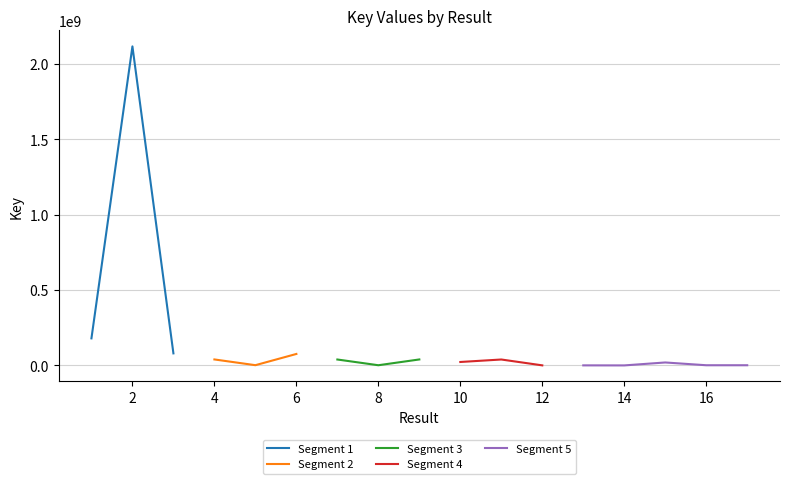

What is the difference between the second highest and second lowest values?

179173635